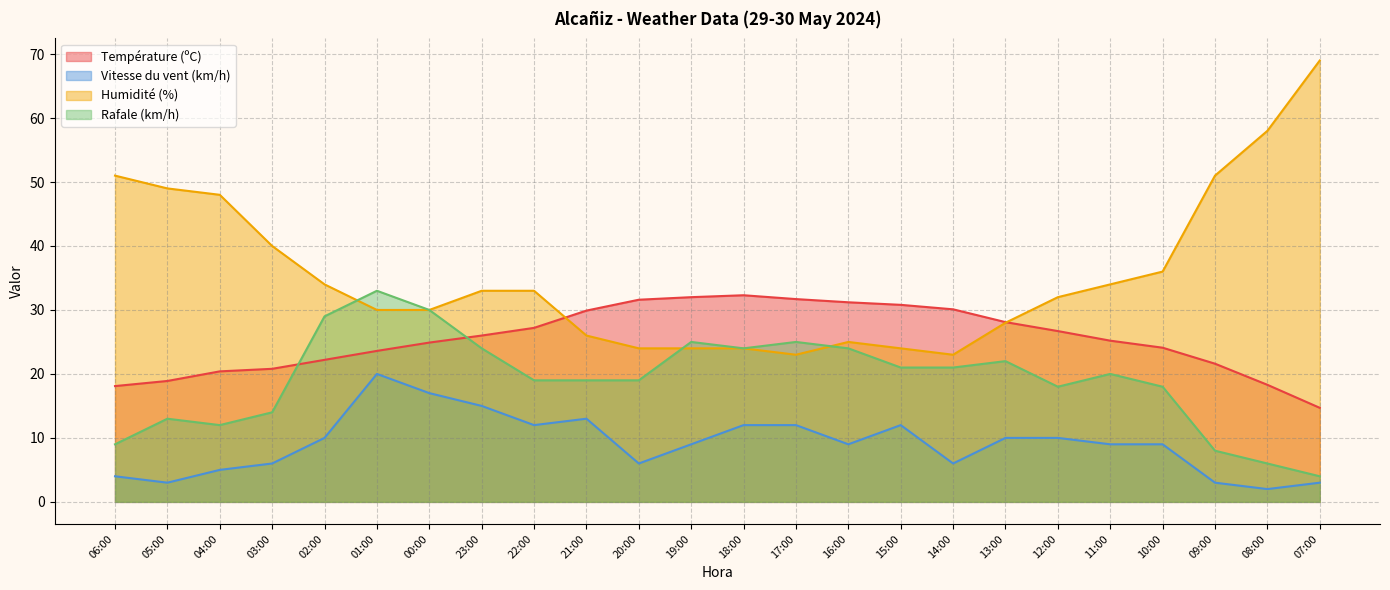

Reading right to left, what are all the values shown in this chart?

Température (ºC): 07:00=14.7	08:00=18.3	09:00=21.6	10:00=24.1	11:00=25.2	12:00=26.7	13:00=28.1	14:00=30.1	15:00=30.8	16:00=31.2	17:00=31.7	18:00=32.3	19:00=32.0	20:00=31.6	21:00=29.9	22:00=27.2	23:00=26.0	00:00=24.9	01:00=23.6	02:00=22.2	03:00=20.8	04:00=20.4	05:00=18.9	06:00=18.1
Vitesse du vent (km/h): 07:00=3.0	08:00=2.0	09:00=3.0	10:00=9.0	11:00=9.0	12:00=10.0	13:00=10.0	14:00=6.0	15:00=12.0	16:00=9.0	17:00=12.0	18:00=12.0	19:00=9.0	20:00=6.0	21:00=13.0	22:00=12.0	23:00=15.0	00:00=17.0	01:00=20.0	02:00=10.0	03:00=6.0	04:00=5.0	05:00=3.0	06:00=4.0
Humidité (%): 07:00=69.0	08:00=58.0	09:00=51.0	10:00=36.0	11:00=34.0	12:00=32.0	13:00=28.0	14:00=23.0	15:00=24.0	16:00=25.0	17:00=23.0	18:00=24.0	19:00=24.0	20:00=24.0	21:00=26.0	22:00=33.0	23:00=33.0	00:00=30.0	01:00=30.0	02:00=34.0	03:00=40.0	04:00=48.0	05:00=49.0	06:00=51.0
Rafale (km/h): 07:00=4.0	08:00=6.0	09:00=8.0	10:00=18.0	11:00=20.0	12:00=18.0	13:00=22.0	14:00=21.0	15:00=21.0	16:00=24.0	17:00=25.0	18:00=24.0	19:00=25.0	20:00=19.0	21:00=19.0	22:00=19.0	23:00=24.0	00:00=30.0	01:00=33.0	02:00=29.0	03:00=14.0	04:00=12.0	05:00=13.0	06:00=9.0